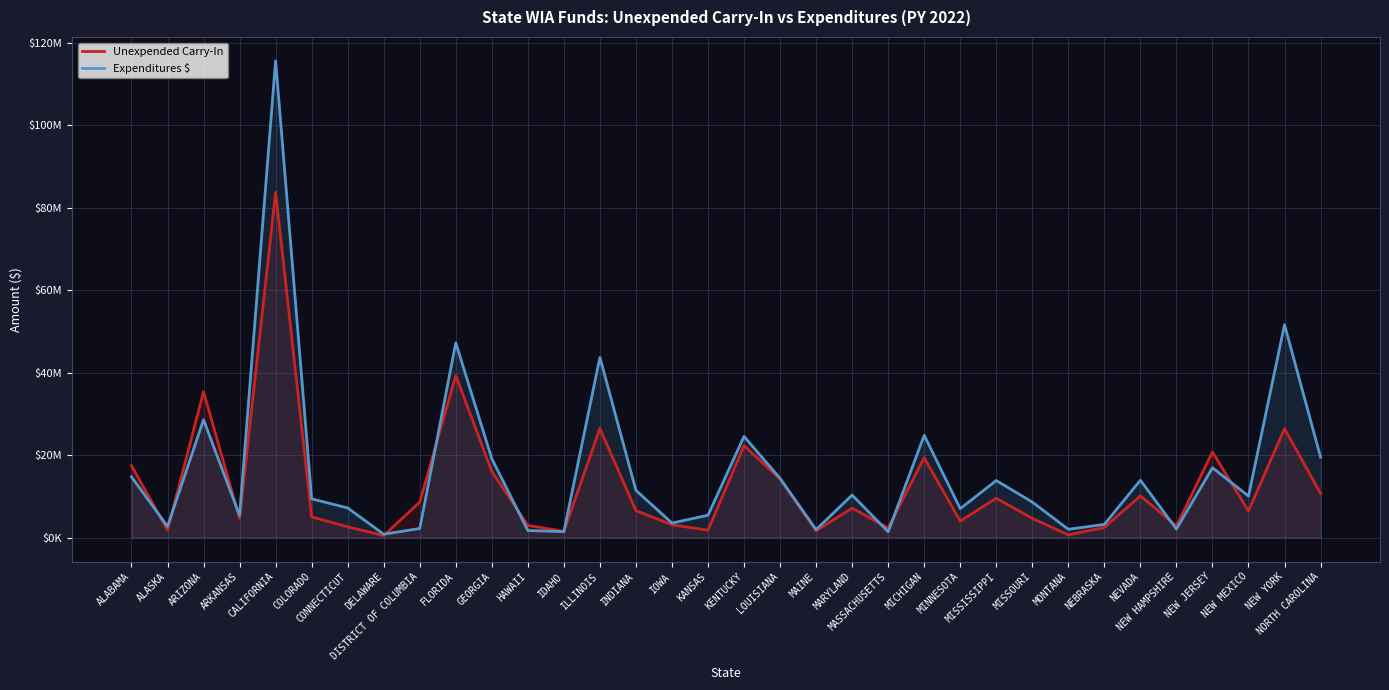

What is the smallest value displayed?

521947